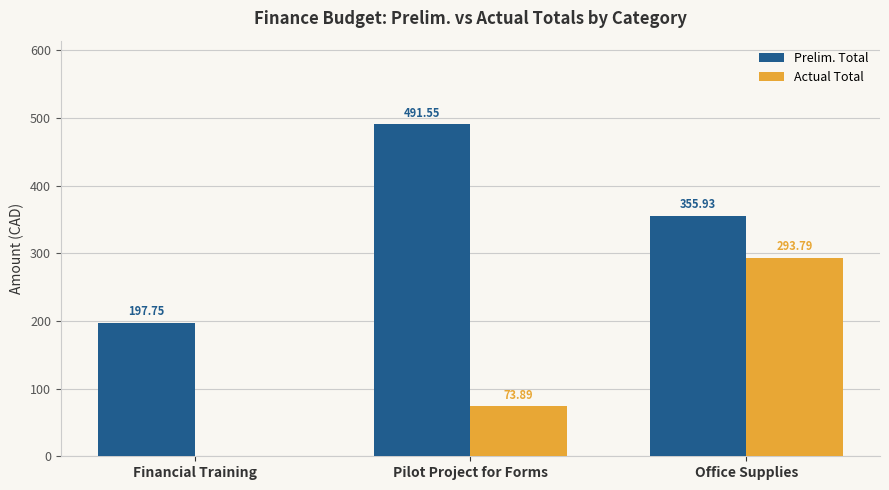

At which category is the sum across all series the highest?

Office Supplies